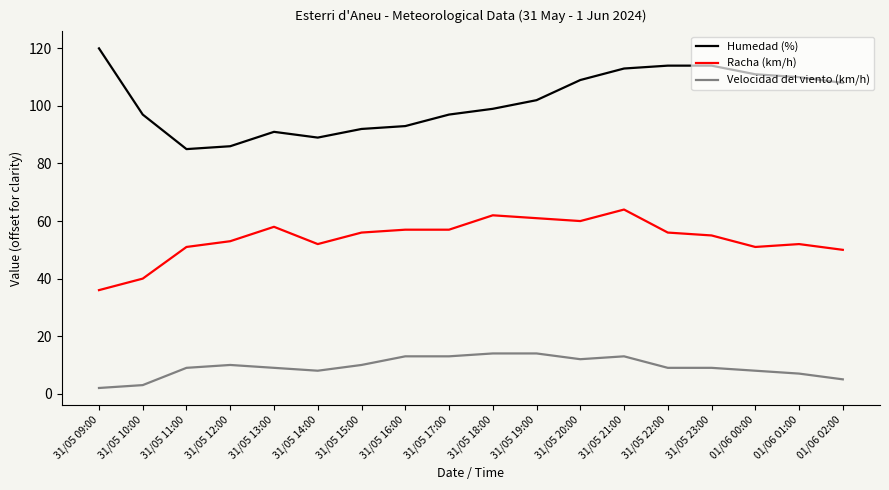

What are all the series names shown in the legend?

Humedad (%), Racha (km/h), Velocidad del viento (km/h)